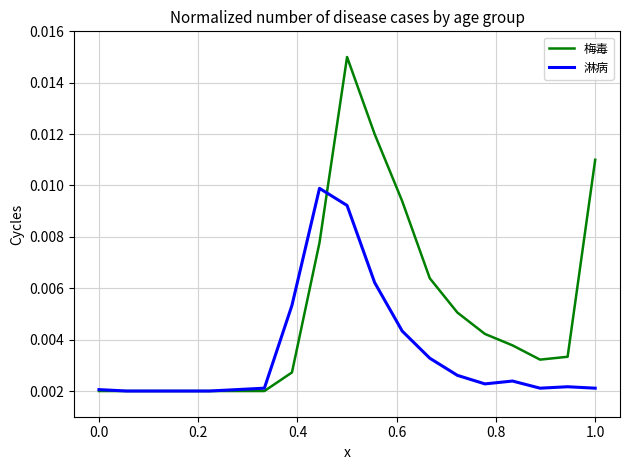

How many lines are shown in the chart?

2